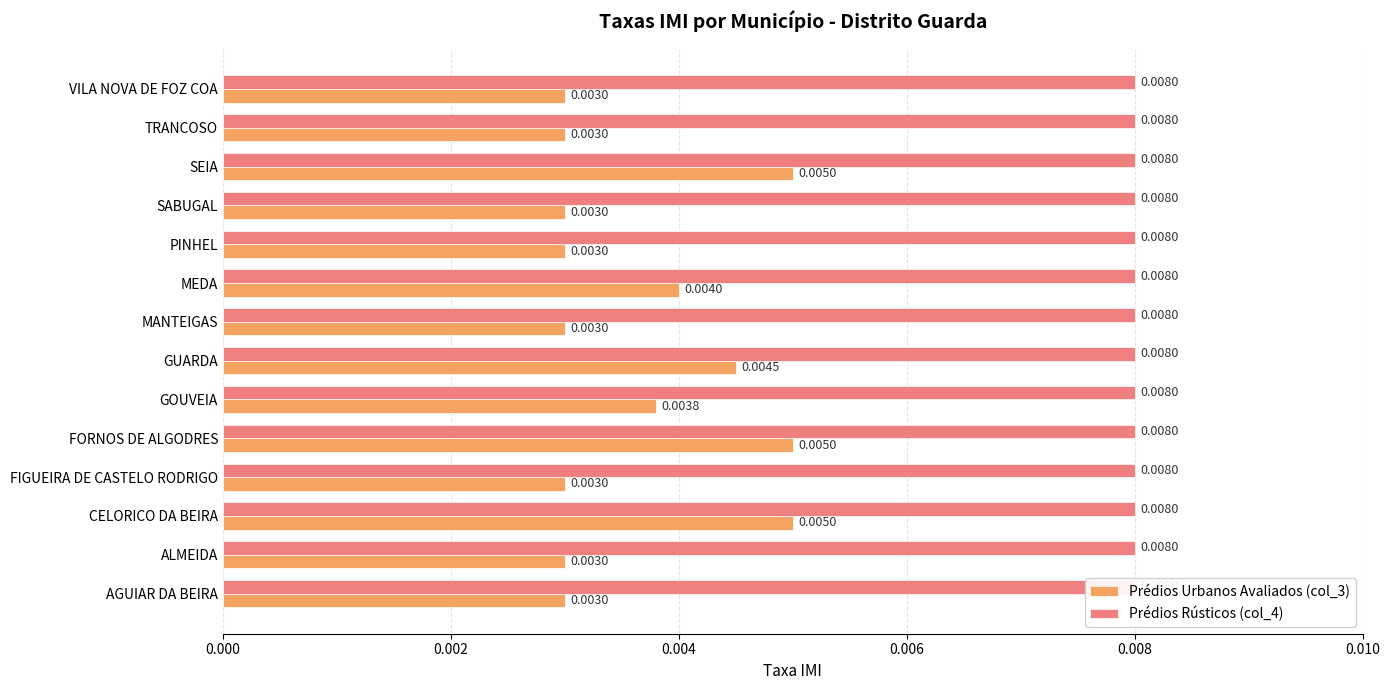

How many distinct data groups are displayed?

2